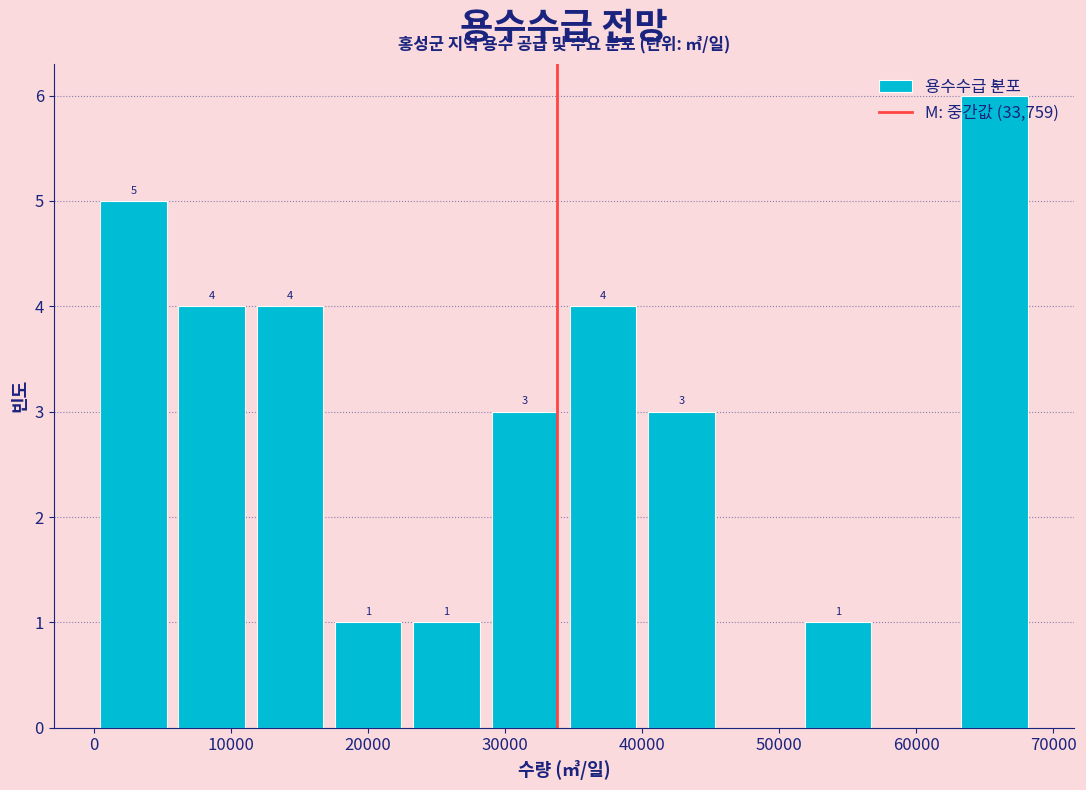

Which range on the x-axis has the tallest bar?

63000 to 69000